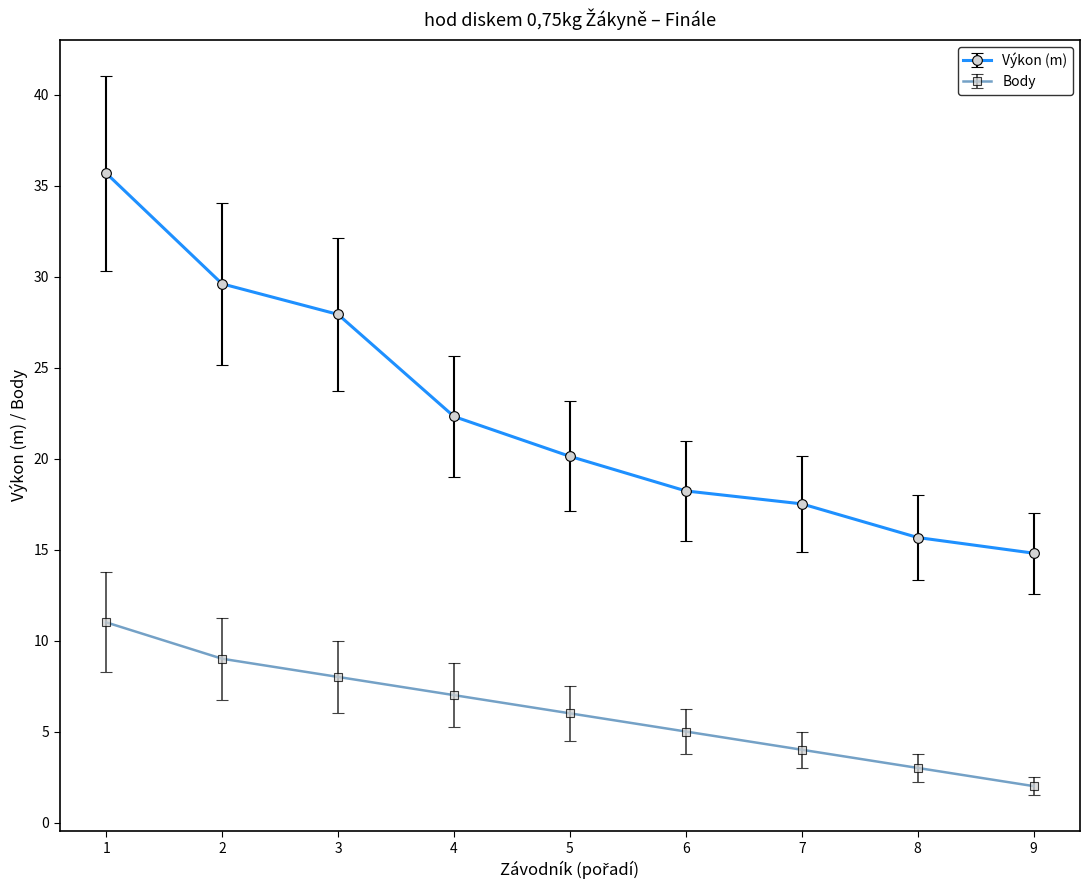

What is the value of the Výkon (m) point at the 5th from the left?

20.1